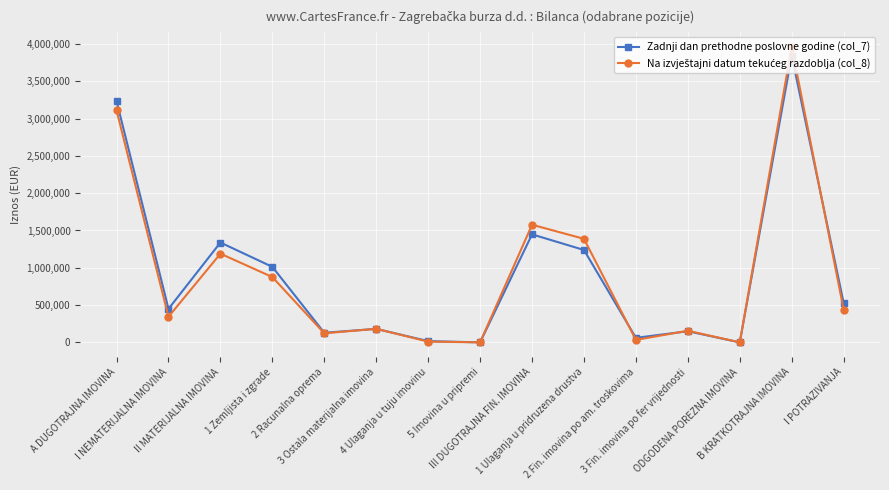

Between I NEMATERIJALNA IMOVINA and II MATERIJALNA IMOVINA, which series saw the biggest shift?

Zadnji dan prethodne poslovne godine (col_7)